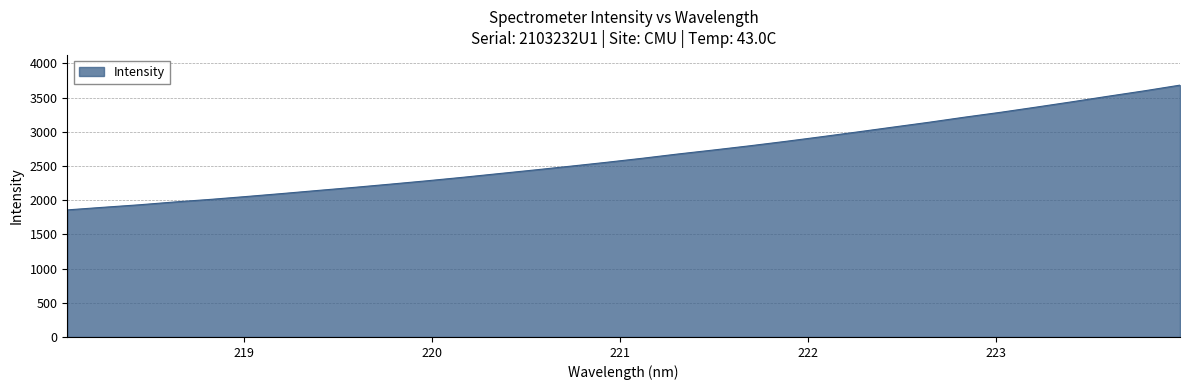

What is the maximum value shown in the chart?

3682.3